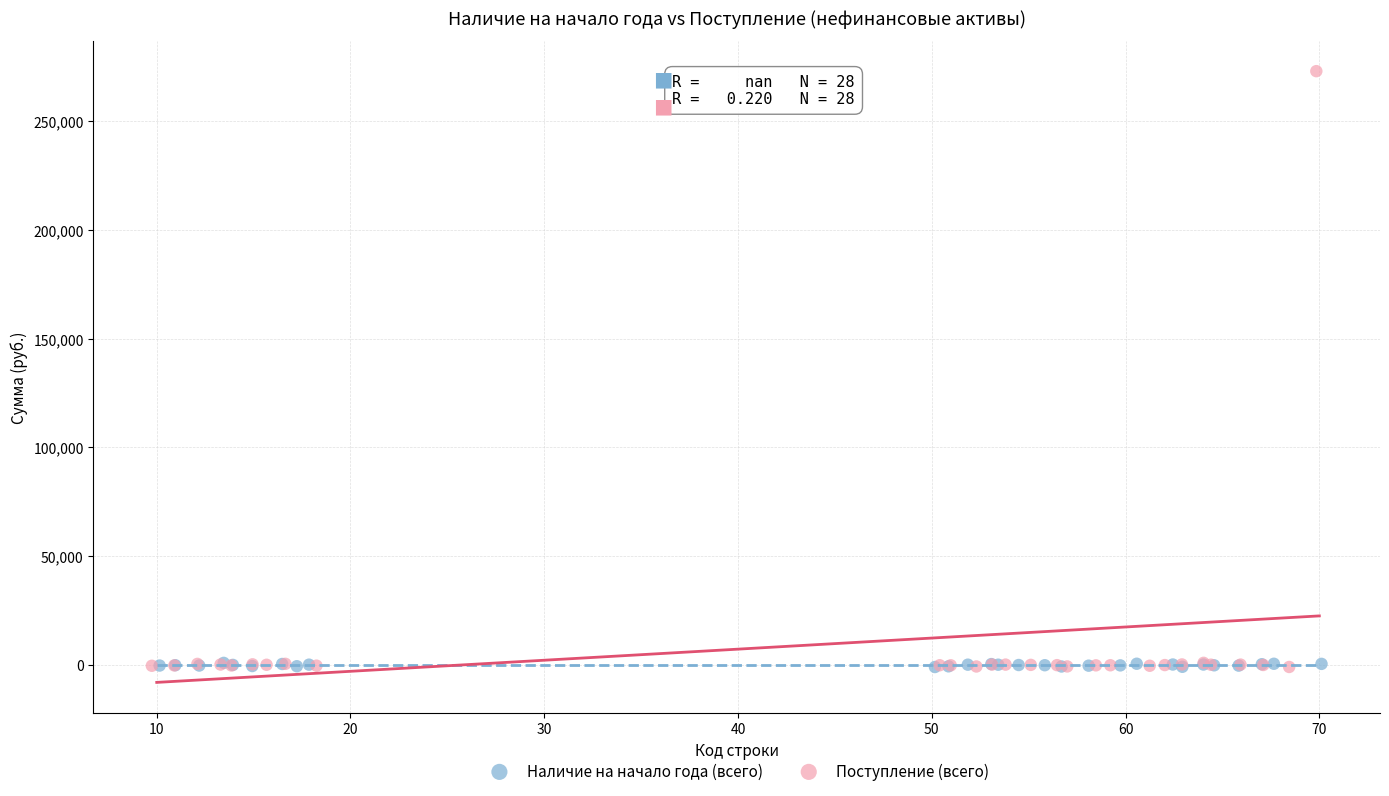

Which series has the widest spread of Y values?

Поступление (всего)